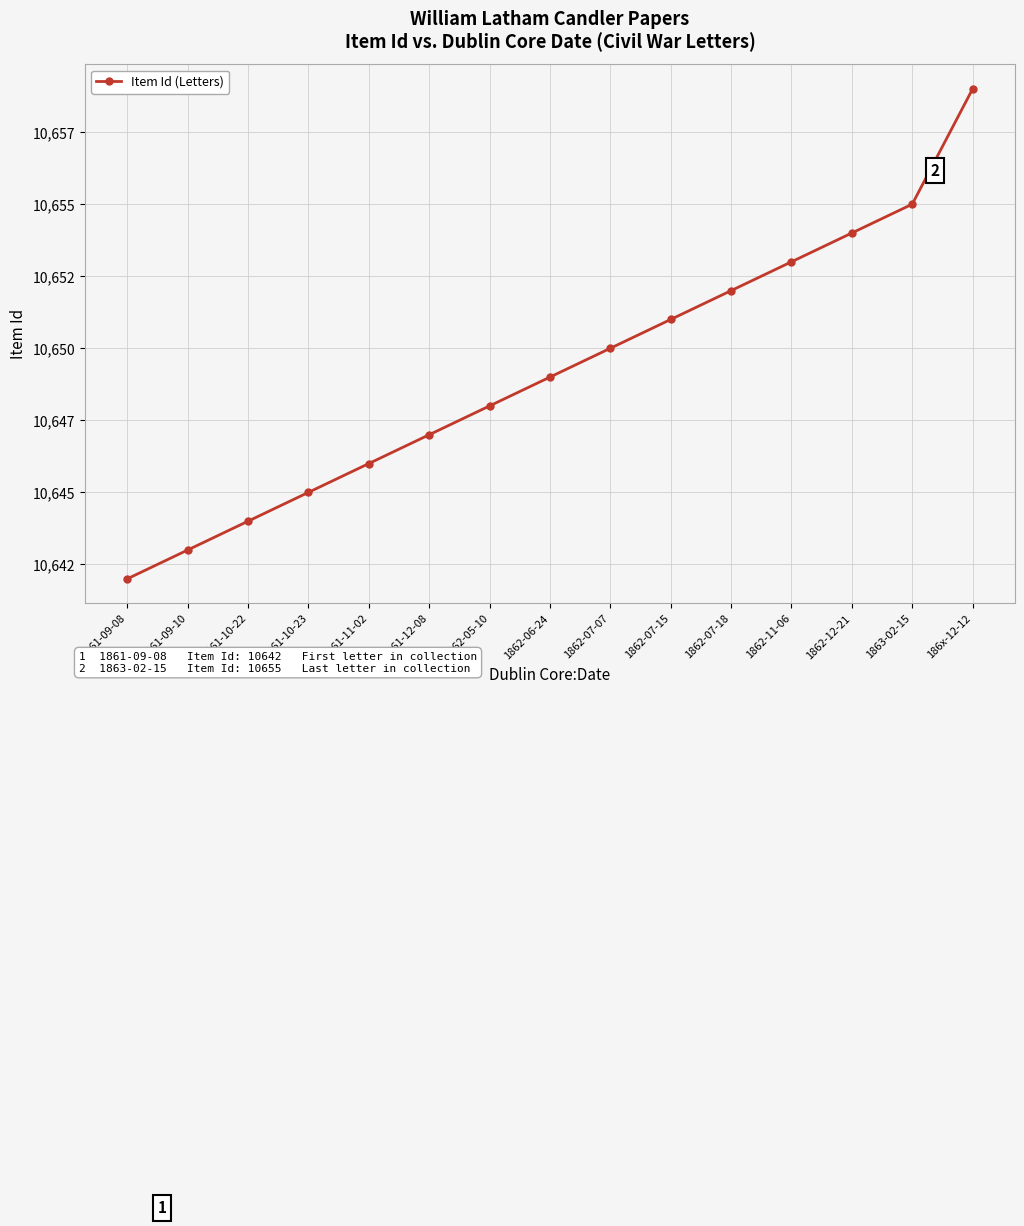

What position from the left is 1862-05-10?

7